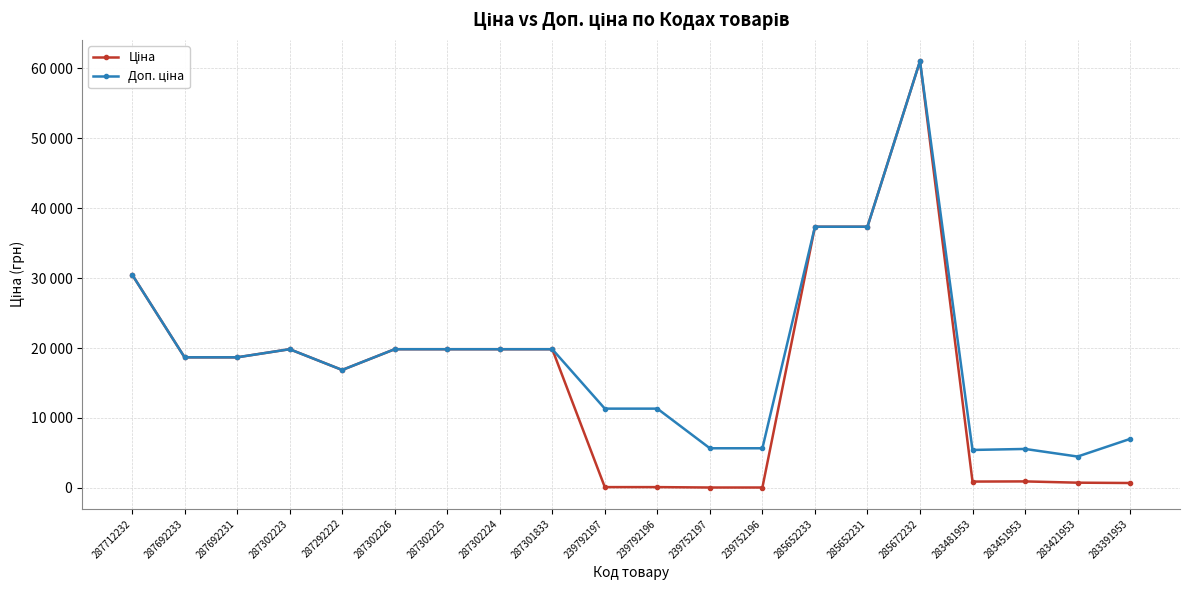

Rank the series by their average value, from lowest to highest.

Ціна, Доп. ціна